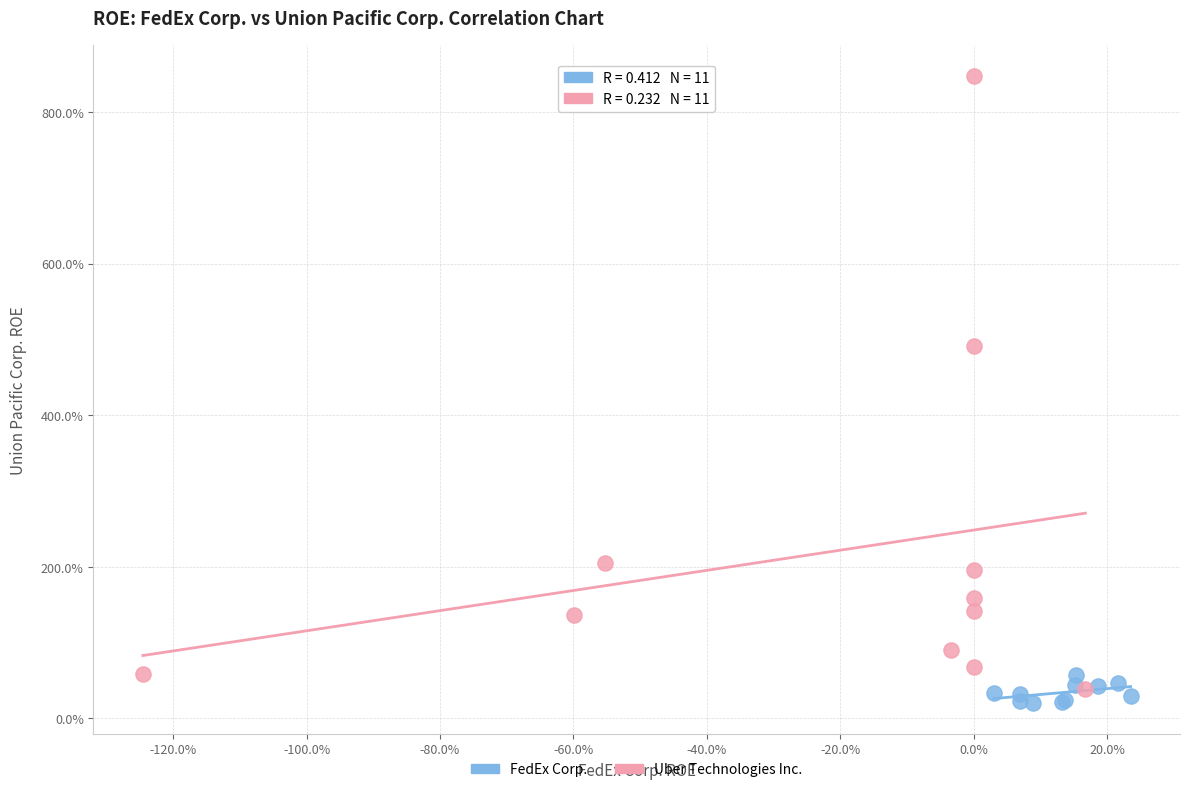

Which series reaches the minimum Y coordinate?

FedEx Corp.